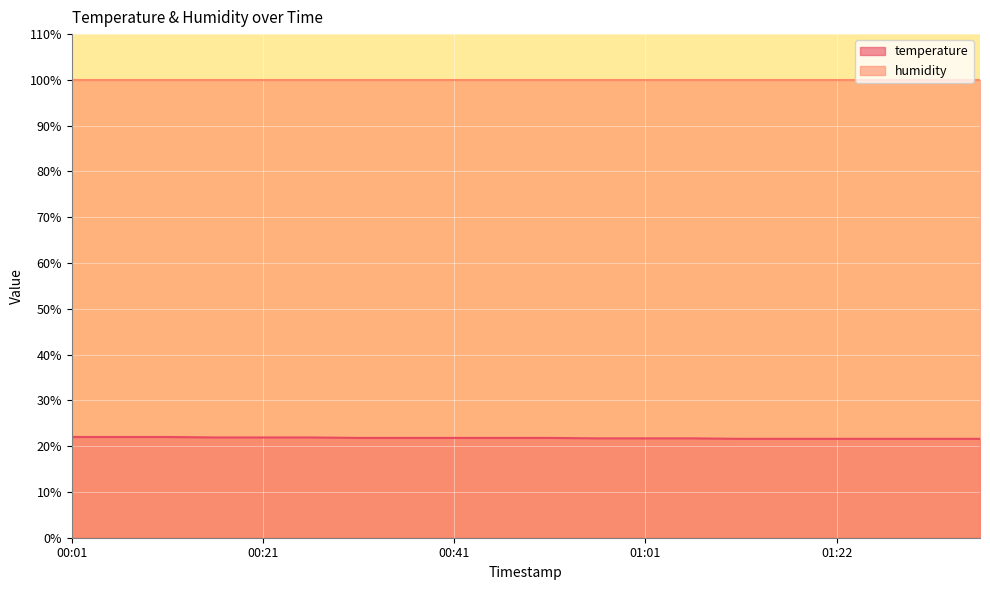

Reading left to right, list all the values displayed in this chart.

22.0	22.0	22.0	21.9	21.9	21.9	21.8	21.8	21.8	21.8	21.8	21.7	21.7	21.7	21.6	21.6	21.6	21.6	21.6	21.6